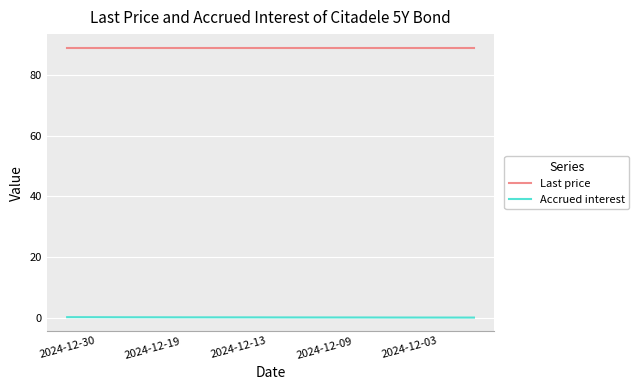

List the series in order of their overall mean, highest first.

Last price, Accrued interest